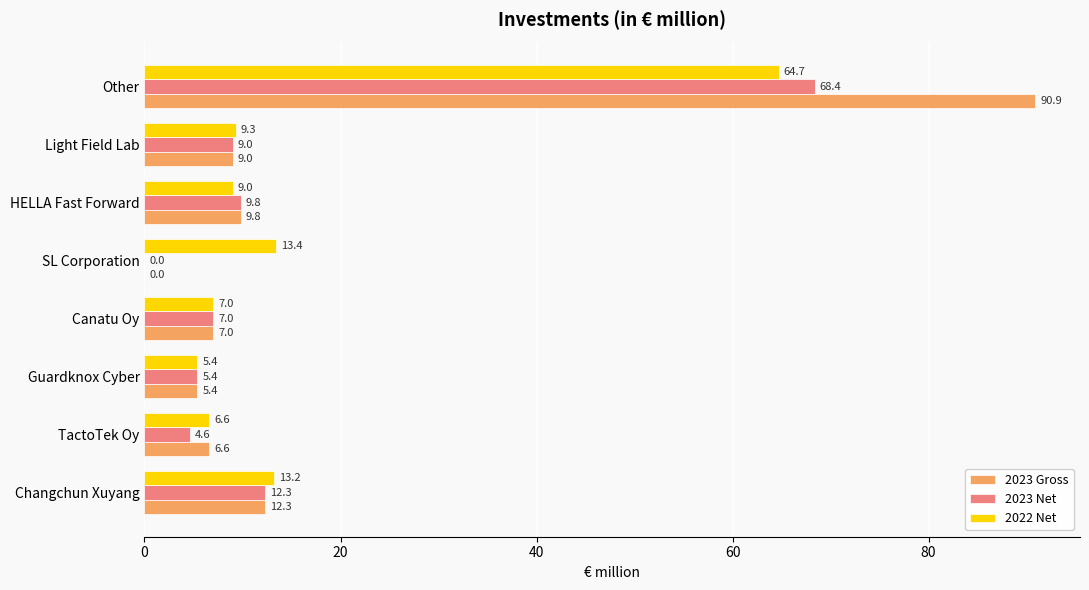

Which series changed the most between Guardknox Cyber and SL Corporation?

2022 Net